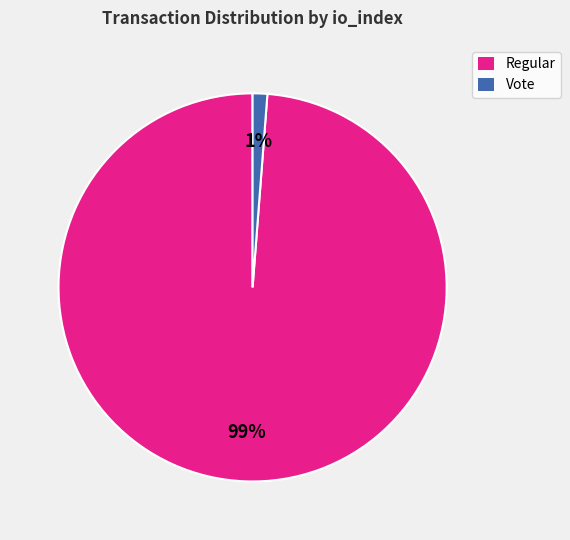

To the nearest percent, what is the difference between the largest and smallest slice percentages?

98%